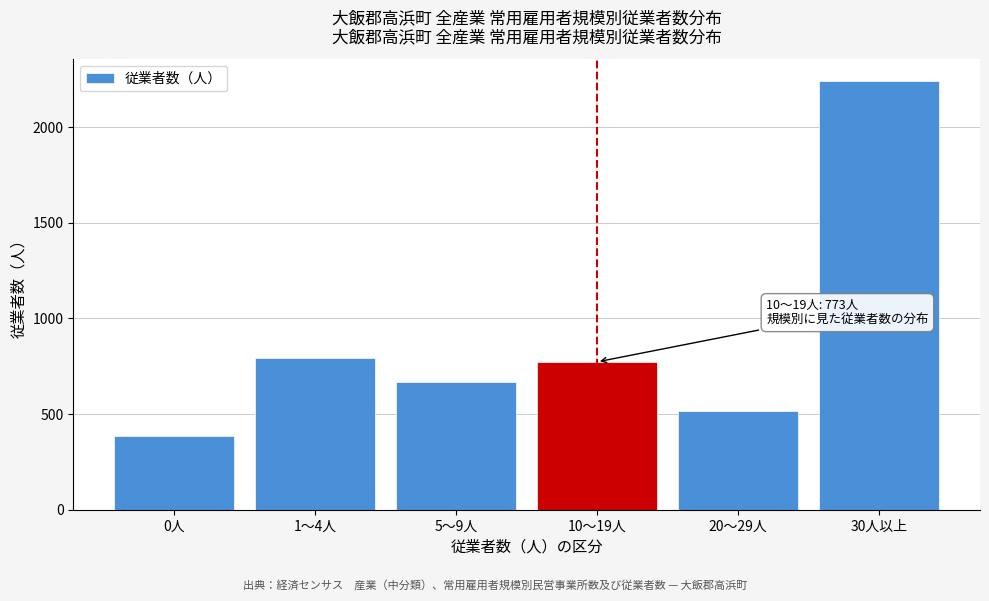

Reading left to right, transcribe all the data shown in this chart.

0人=383	1～4人=791	5～9人=669	10～19人=773	20～29人=518	30人以上=2243